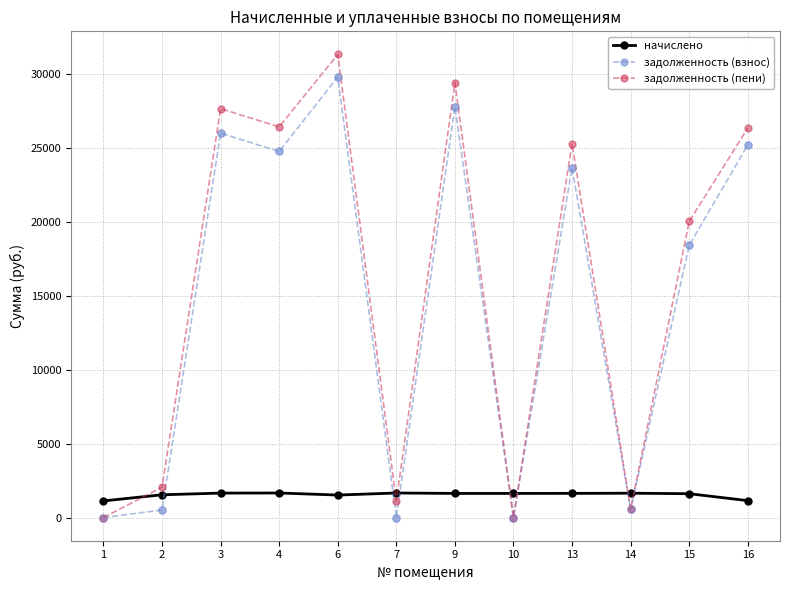

Which series has the largest total across all categories?

задолженность (пени)